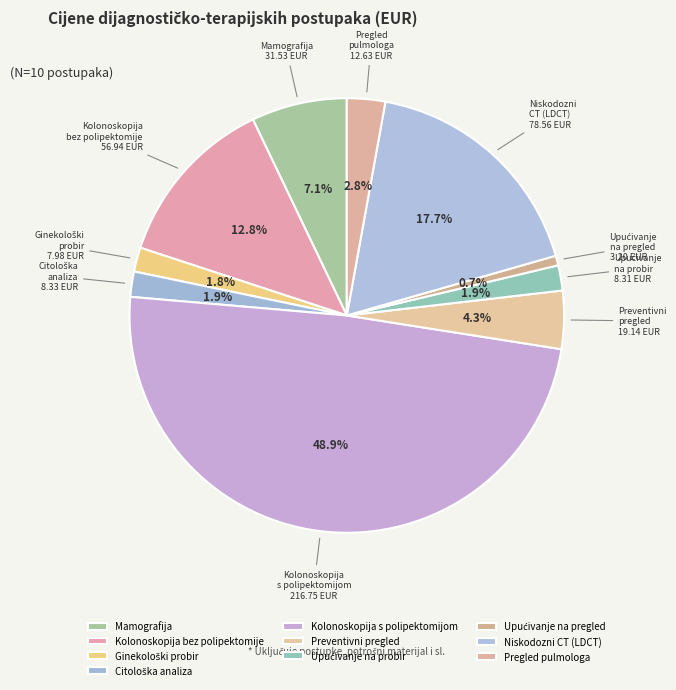

Count the number of slices in the pie.

10